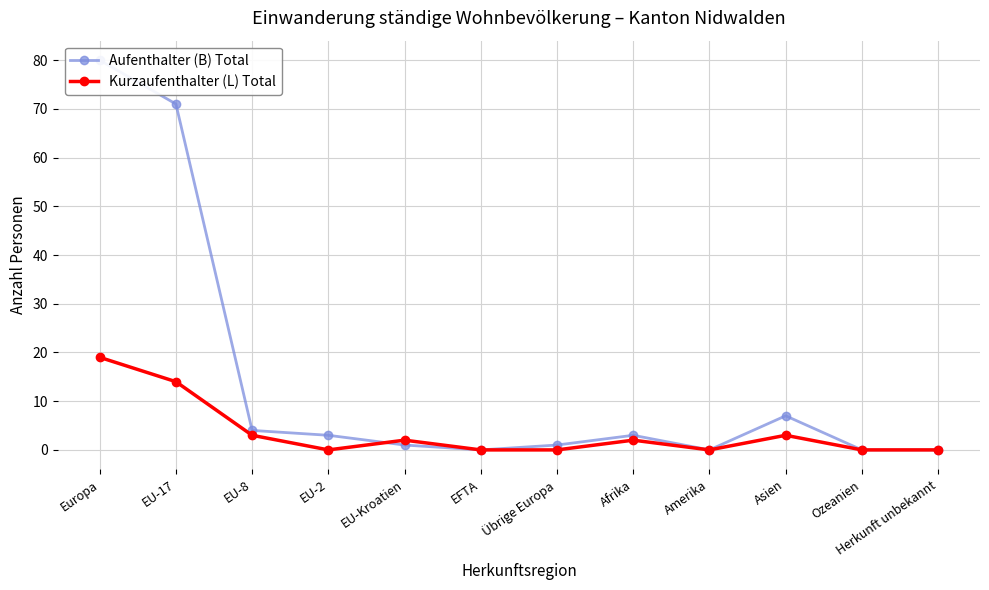

What is the value of the Aufenthalter (B) Total point at the 3rd from the left?

4